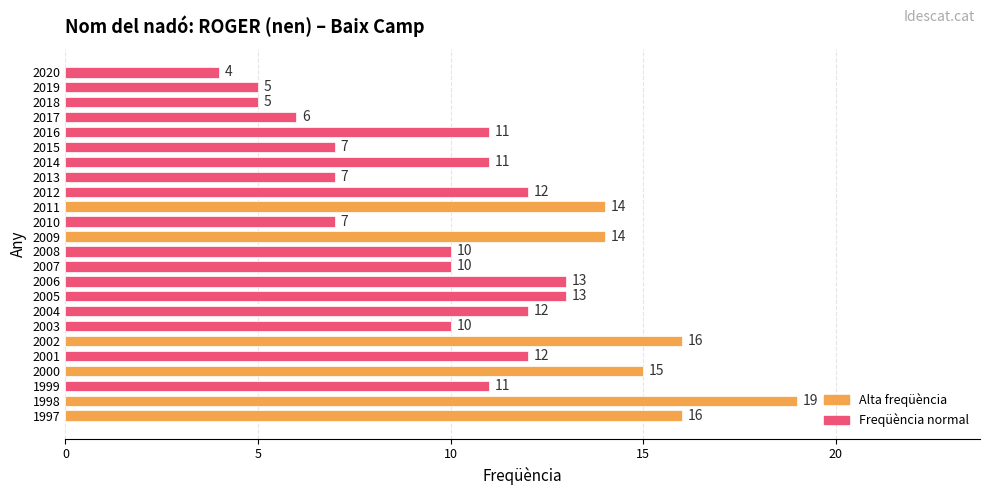

What is the greatest value displayed?

19